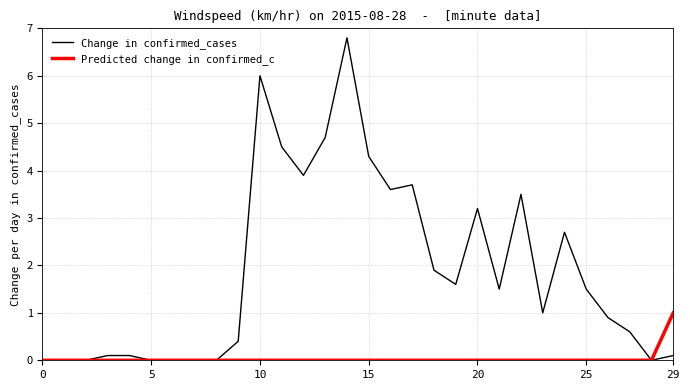

What is the difference between the maximum and minimum values in the Predicted change in confirmed_c series?

1.0